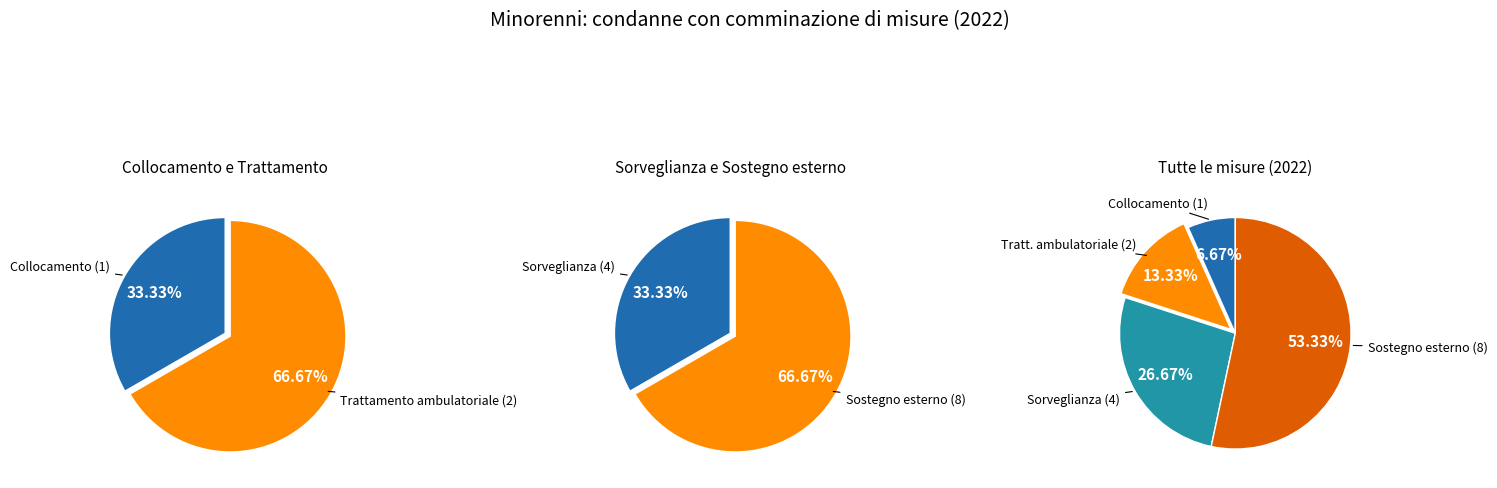

True or false: Sorveglianza accounts for 33% of the total.

False